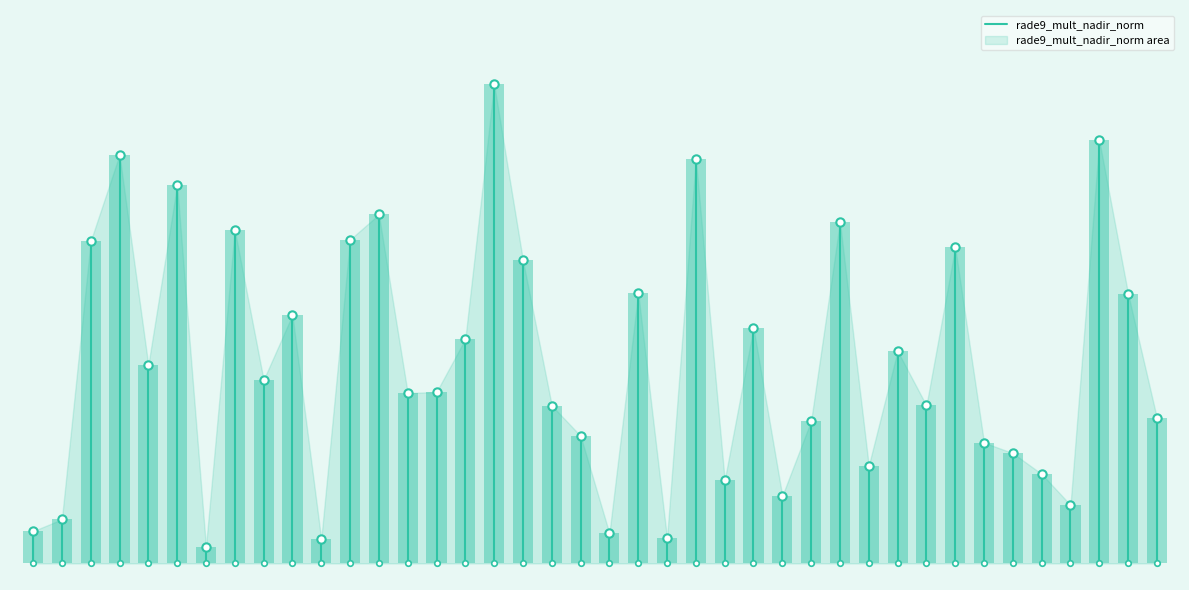

How many values are between 0 and 1?

1